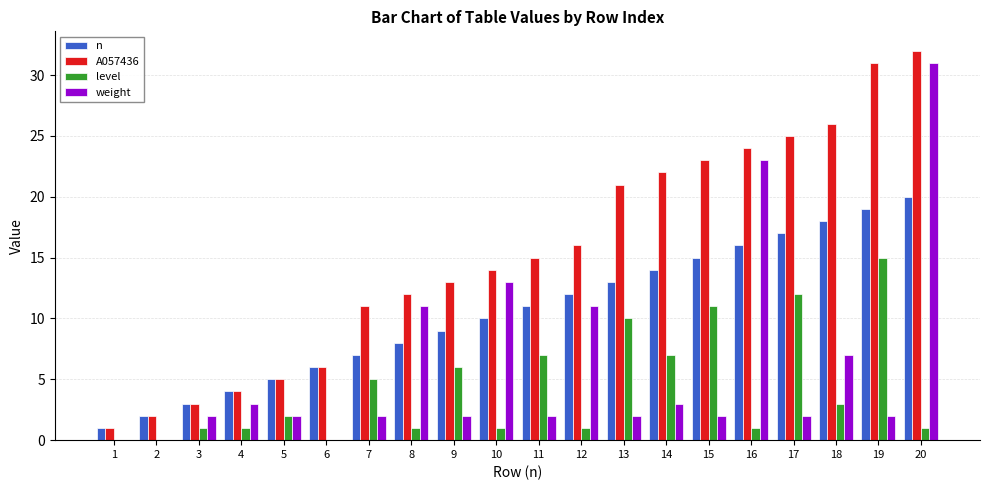

Which series changed the most between 5 and 7?

A057436